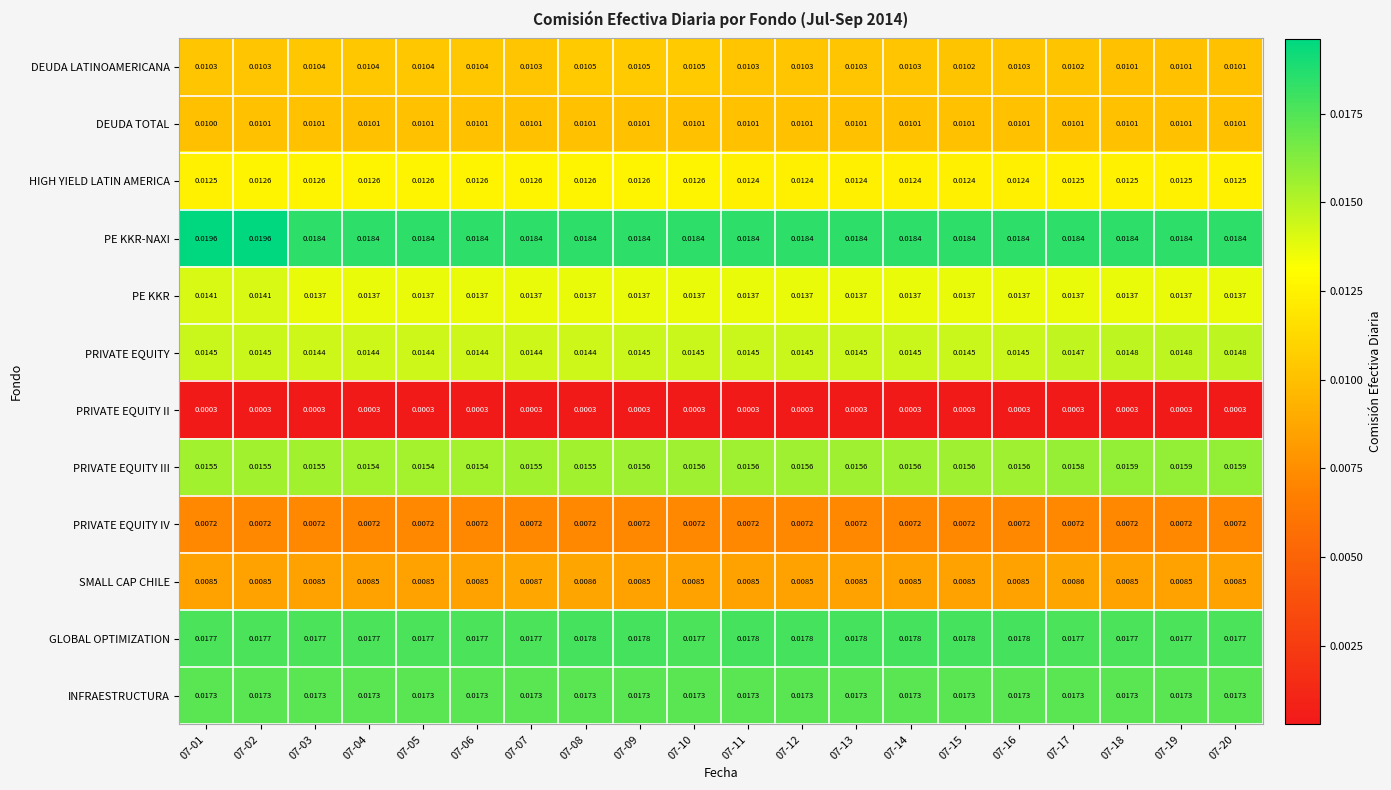

Which series has the largest total across all categories?

PE KKR-NAXI